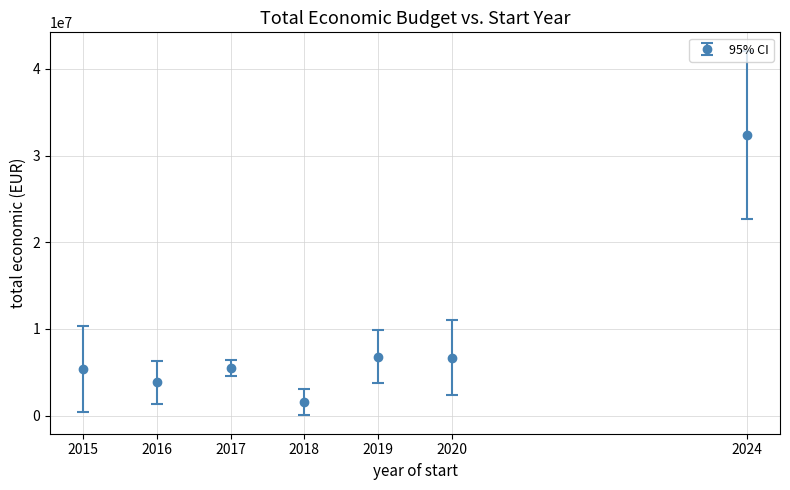

Is it true that the value at 2020 is 6665148.3?

True